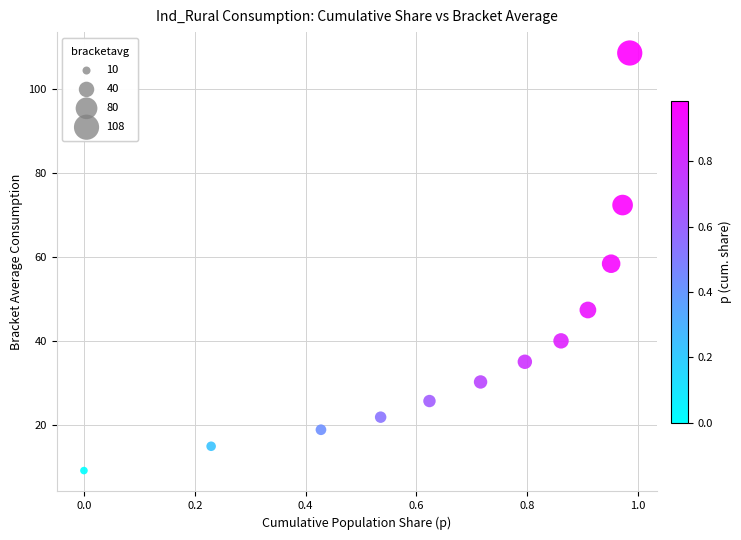

What is the average X value?

0.7